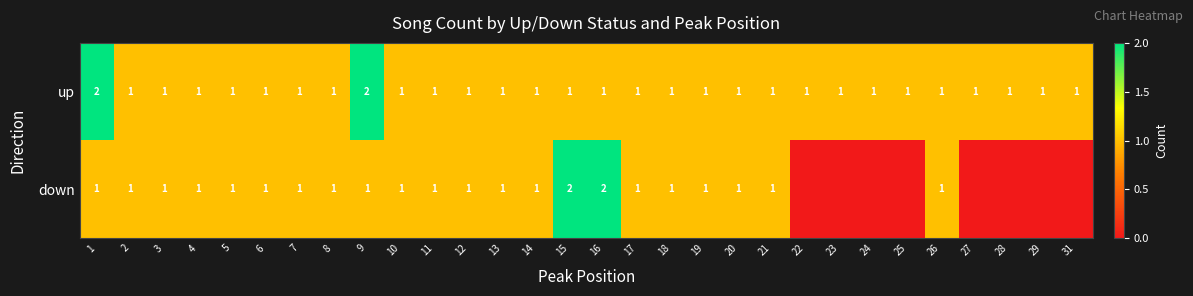

True or false: up has a value of 1 at 26.

True